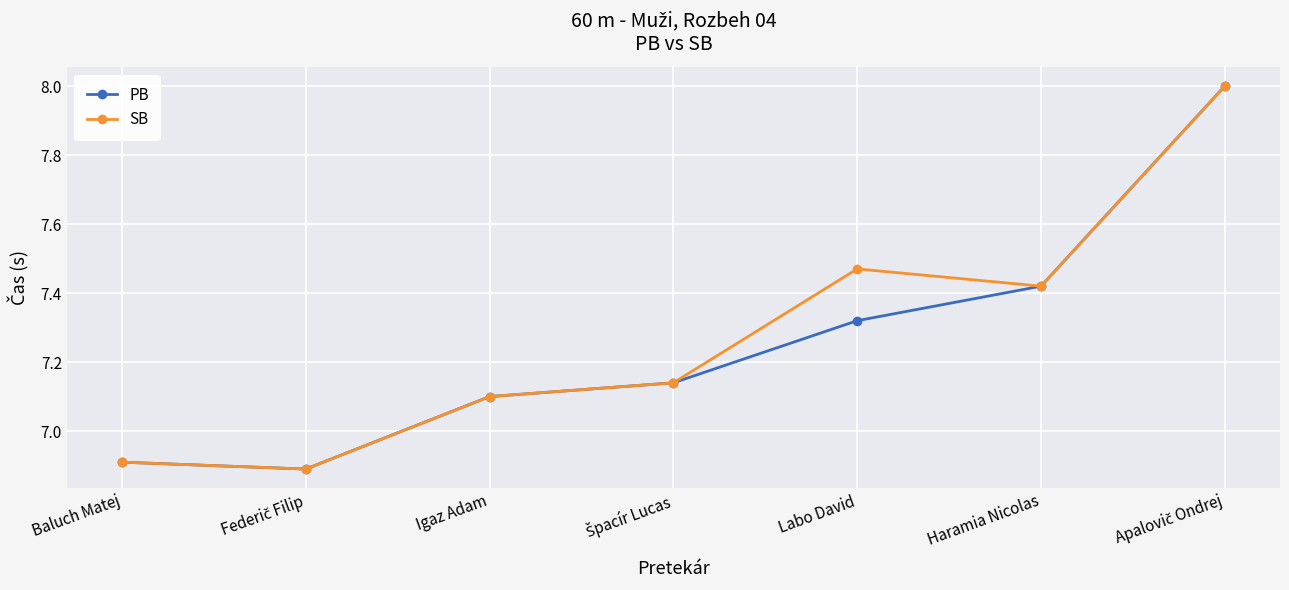

What is the label of the 2nd point from the right?

Haramia Nicolas